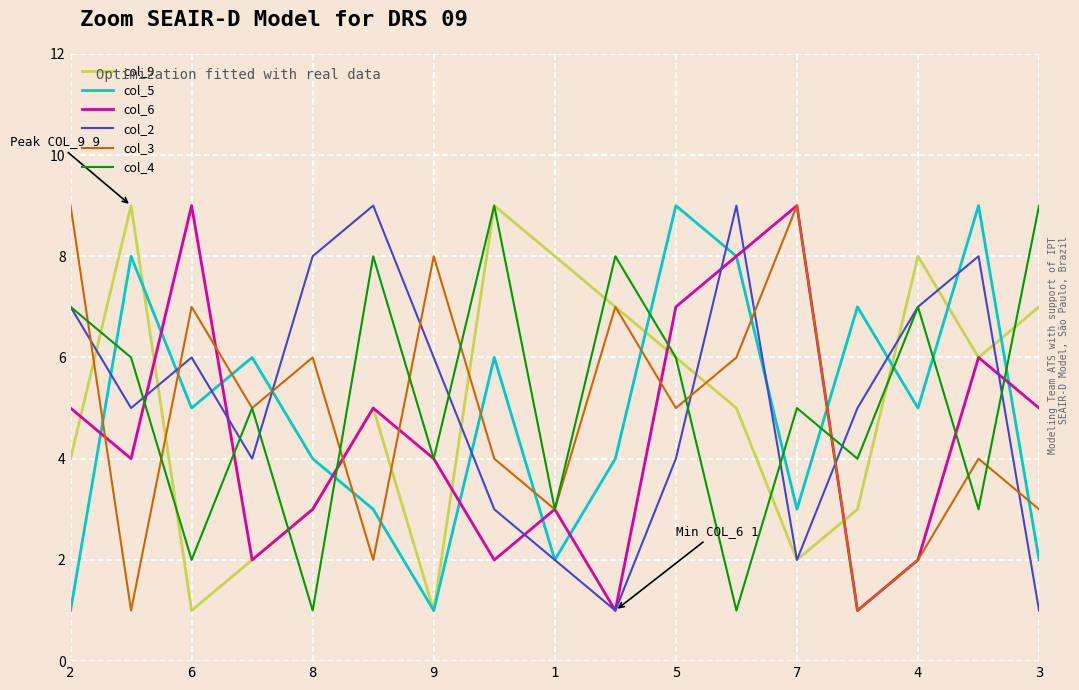

Which series ends up on top after the final intersection of col_3 and col_2?

col_3